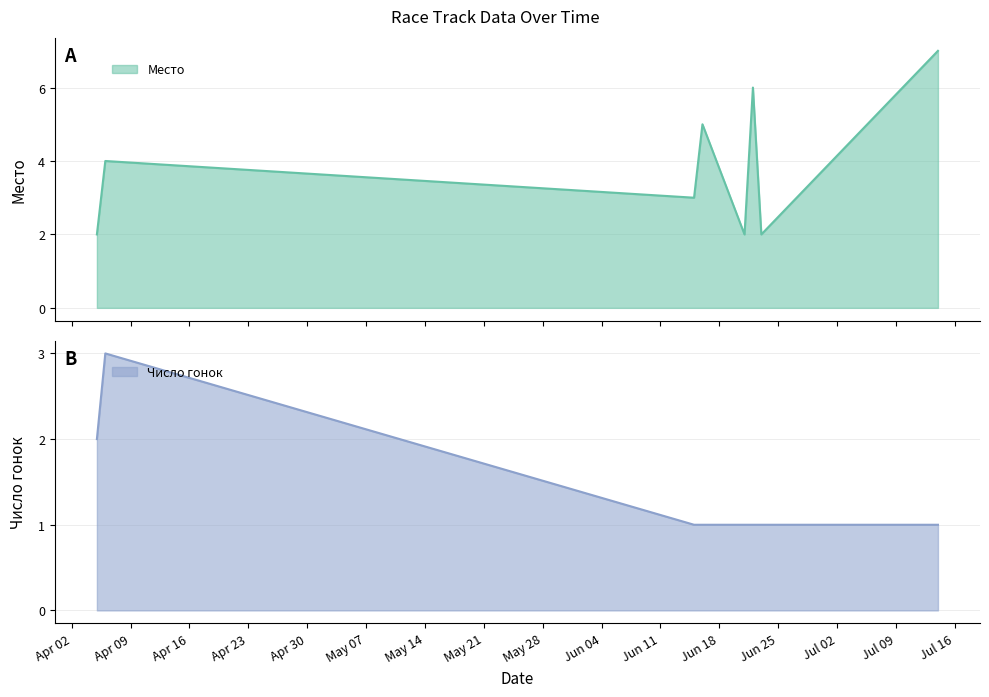

What is the highest value of the Число гонок series?

3